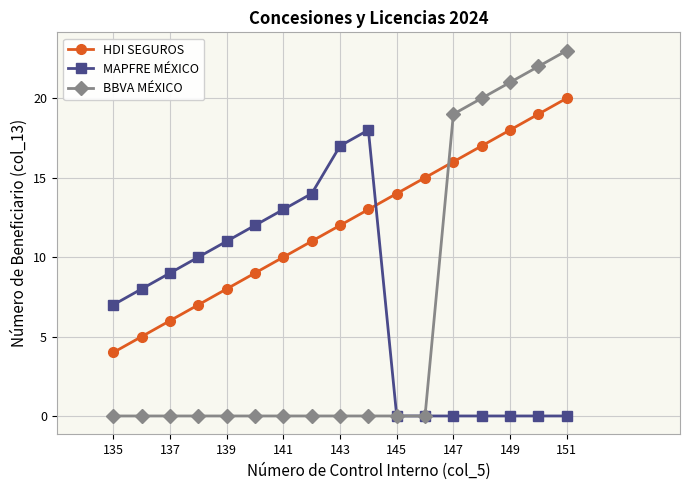

What is the minimum value for HDI SEGUROS?

4